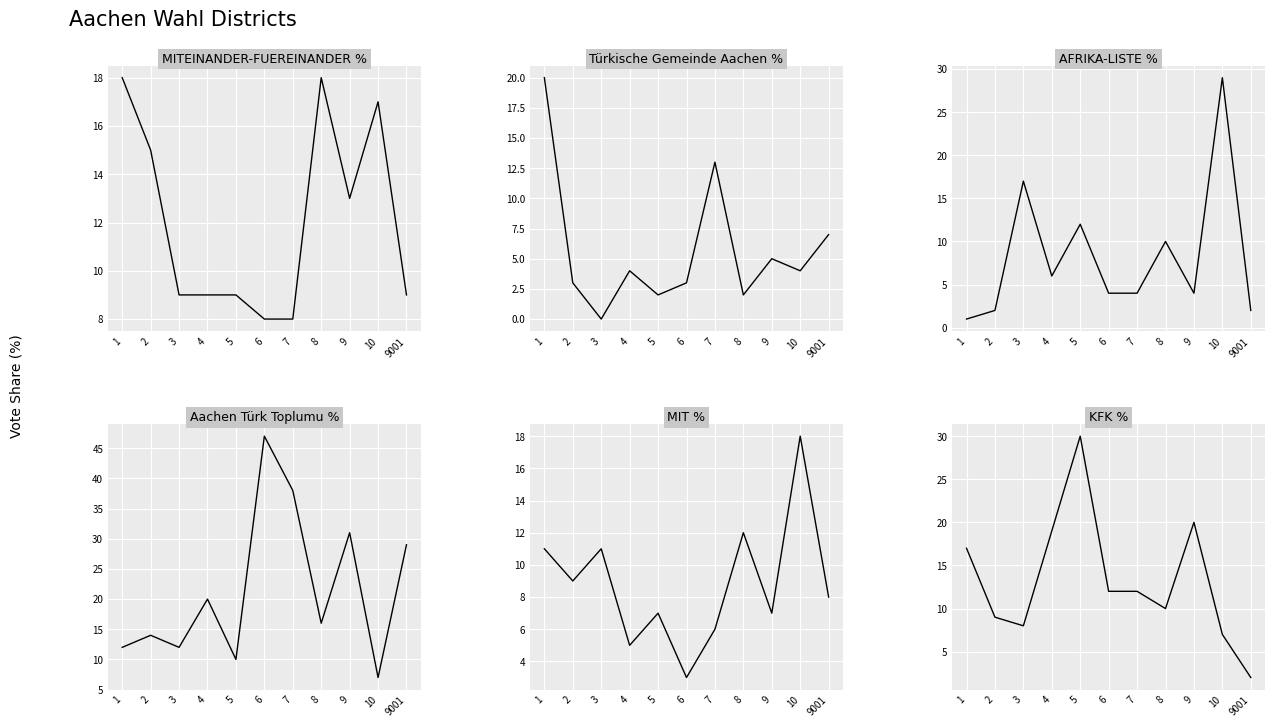

What is the sum of all Tuerkische Gemeinde Aachen_Proz values?

63